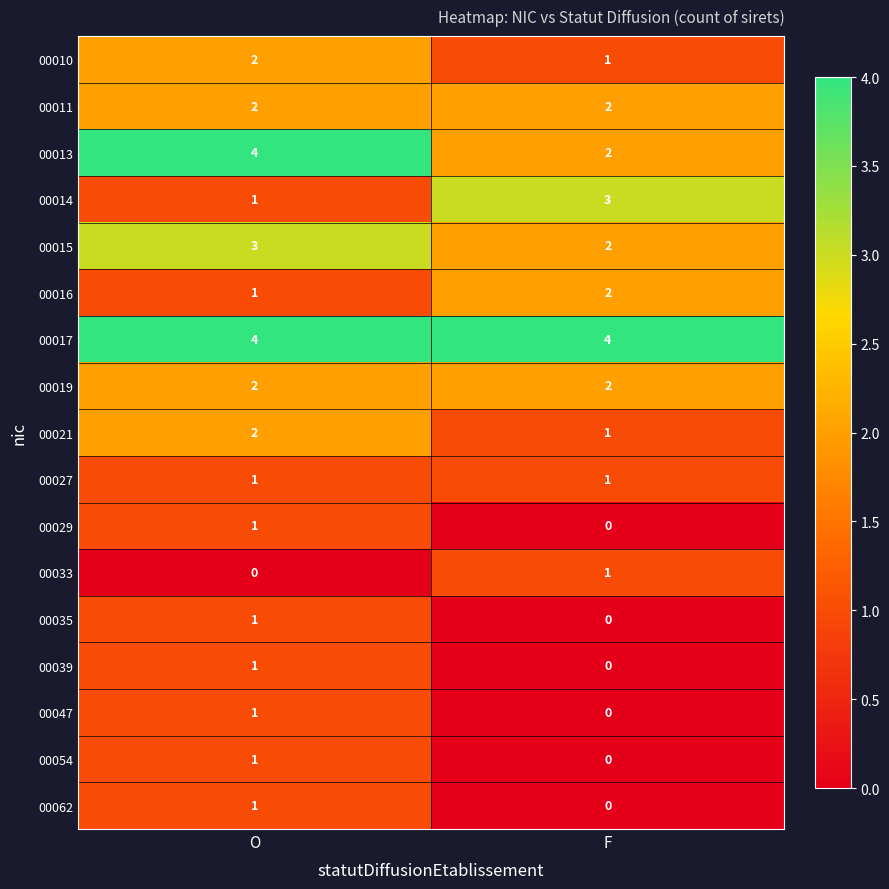

What is the sum of all 00010 values?

3